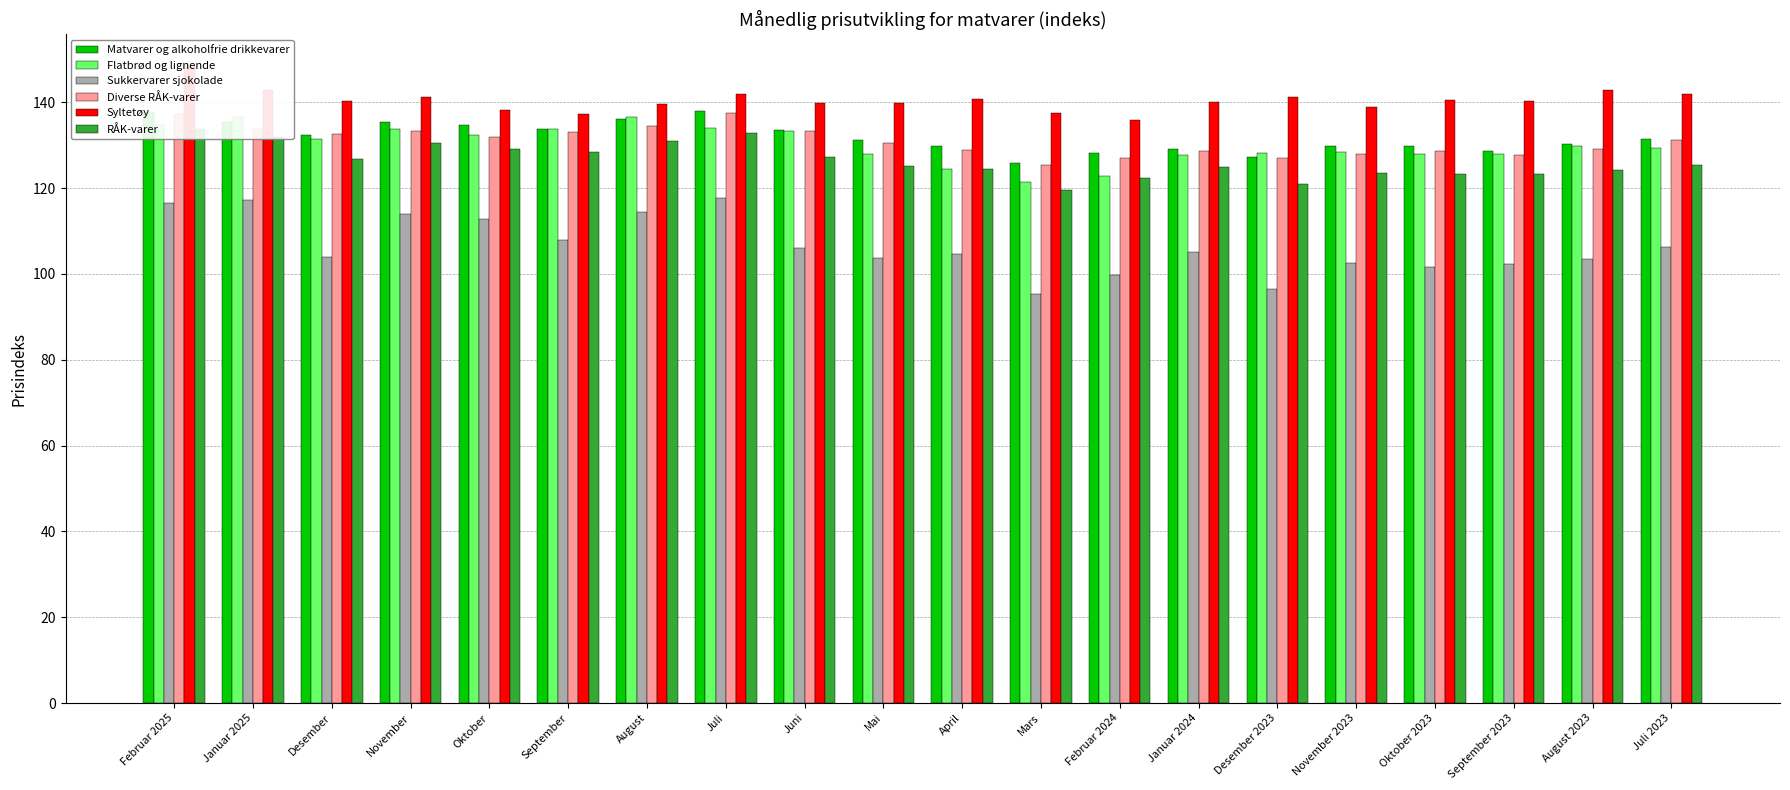

At which label does Syltetøy first exceed 140?

Februar 2025